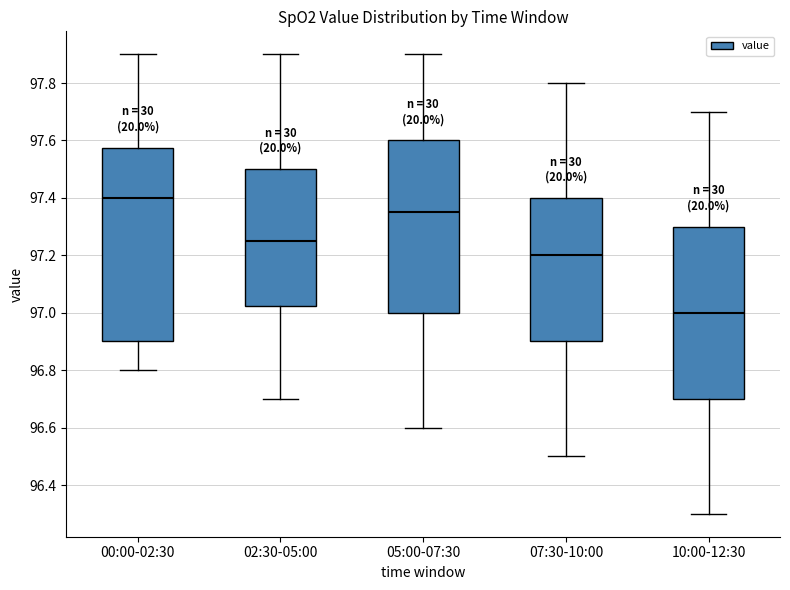

Which box's median line is the highest?

00:00-02:30